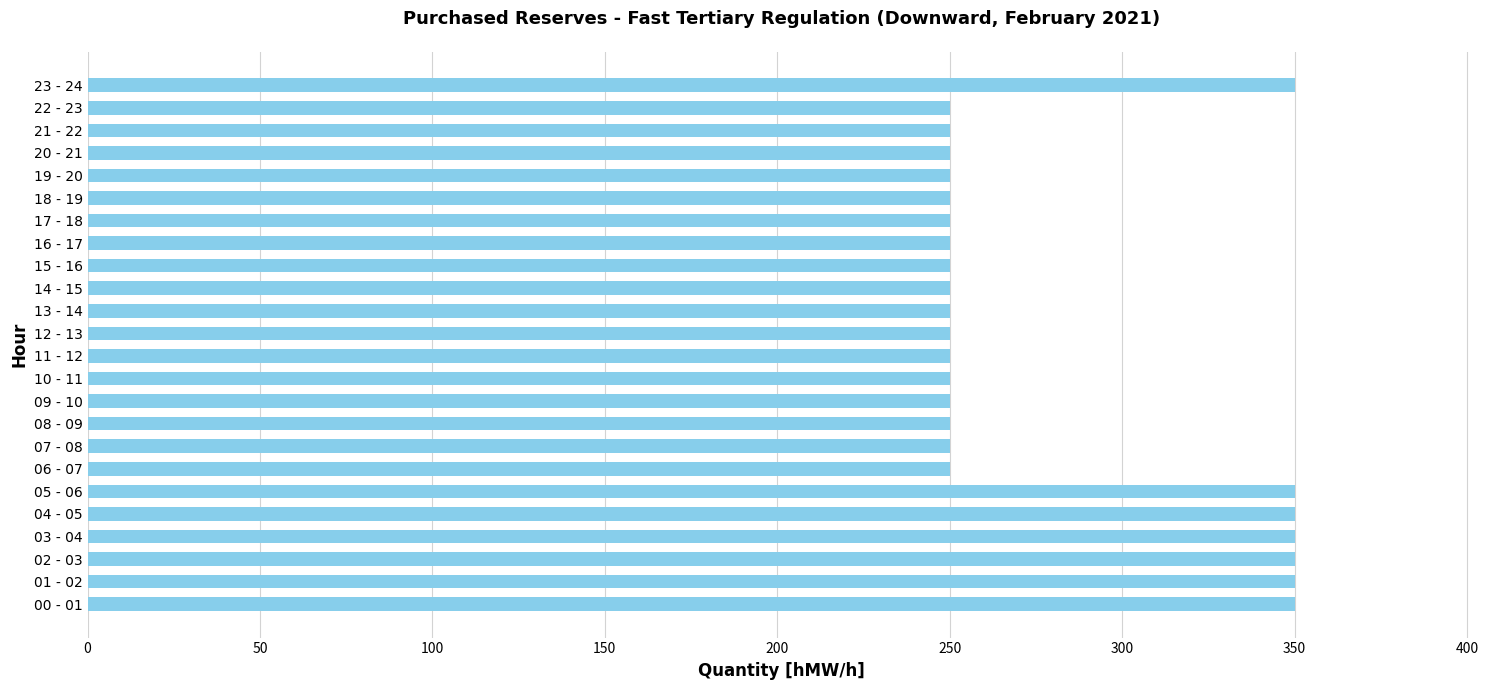

Reading bottom to top, what are all the values shown in this chart?

350	350	350	350	350	350	250	250	250	250	250	250	250	250	250	250	250	250	250	250	250	250	250	350